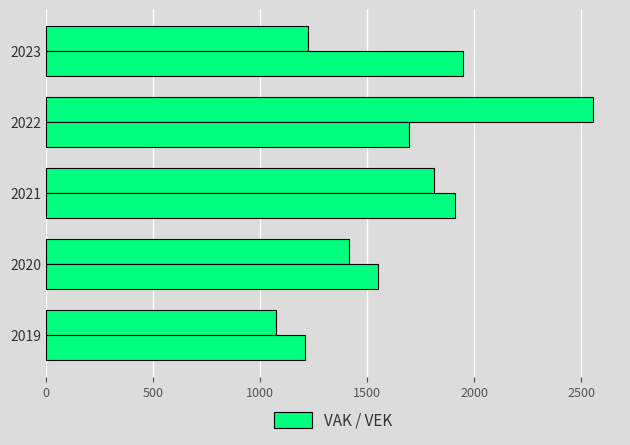

Count the number of data series in this chart.

2